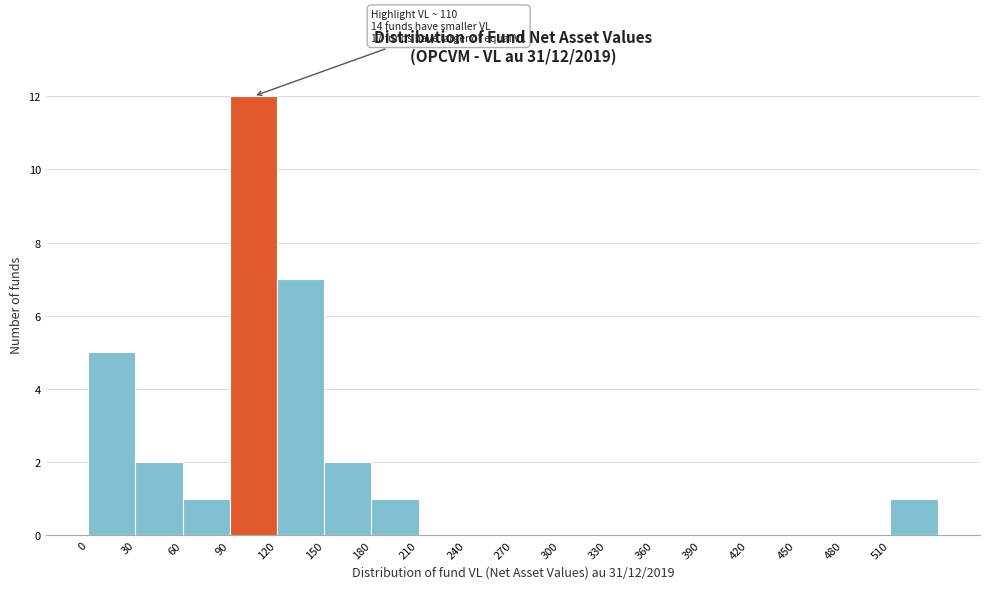

Which range on the x-axis has the tallest bar?

90 to 120